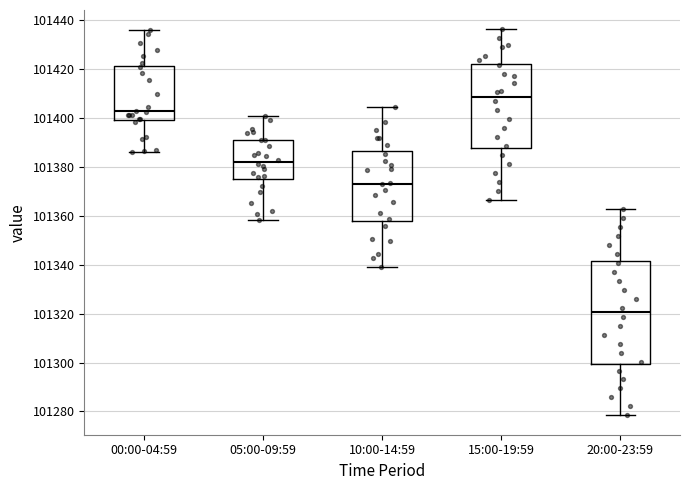

Reading left to right, read every box against the y-axis: the position of its median line, the range the box covers, and the ends of its whiskers. The values are not printed on the chart, so give them approximately, as read against the axis.

00:00-04:59: median 101402, box 101400 to 101422, whiskers 101386 to 101436
05:00-09:59: median 101382, box 101374 to 101390, whiskers 101358 to 101400
10:00-14:59: median 101374, box 101358 to 101386, whiskers 101338 to 101404
15:00-19:59: median 101408, box 101388 to 101422, whiskers 101366 to 101436
20:00-23:59: median 101320, box 101300 to 101342, whiskers 101278 to 101362